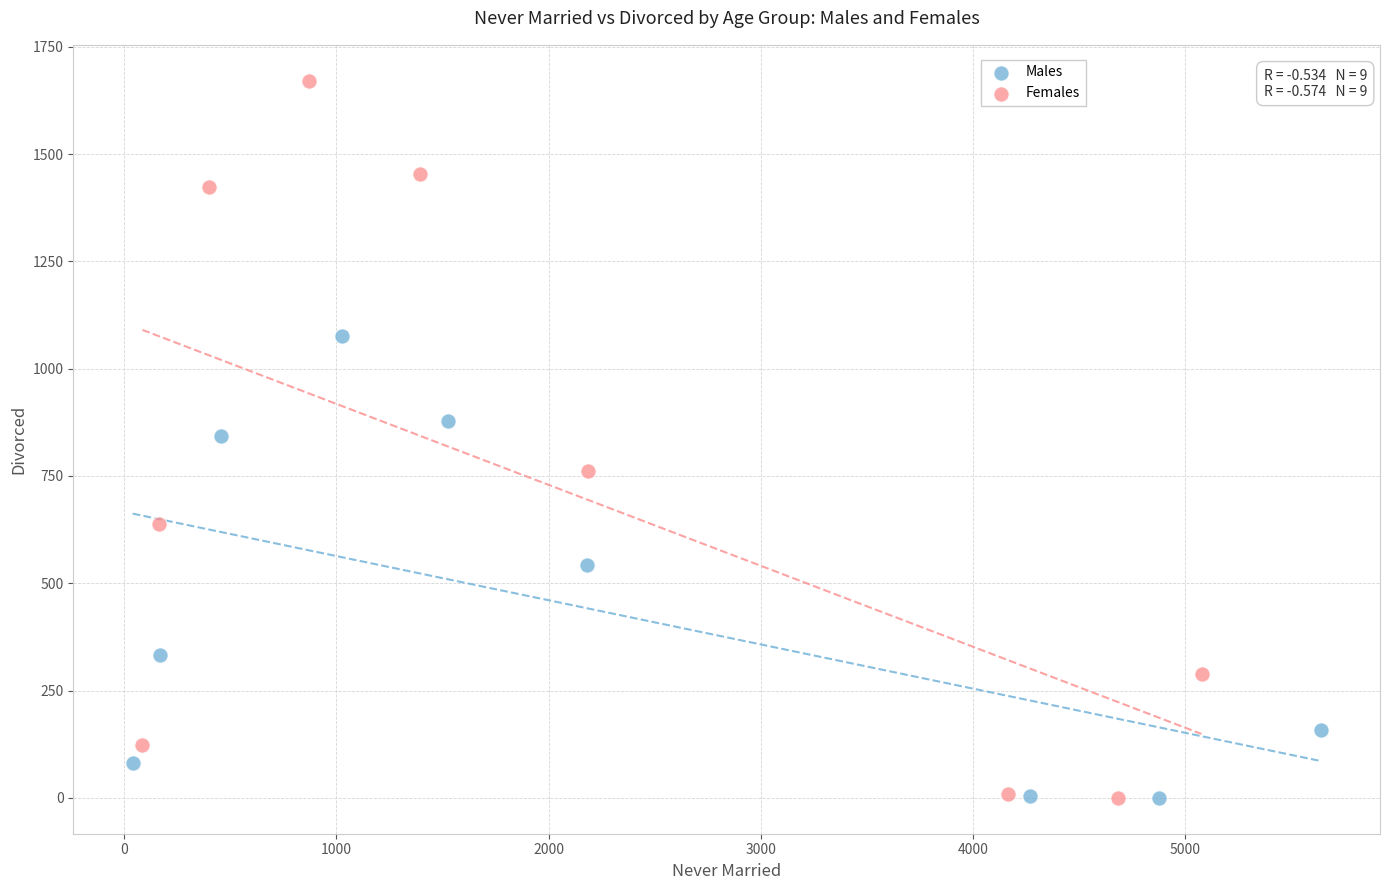

Which series has the widest spread of Y values?

Females